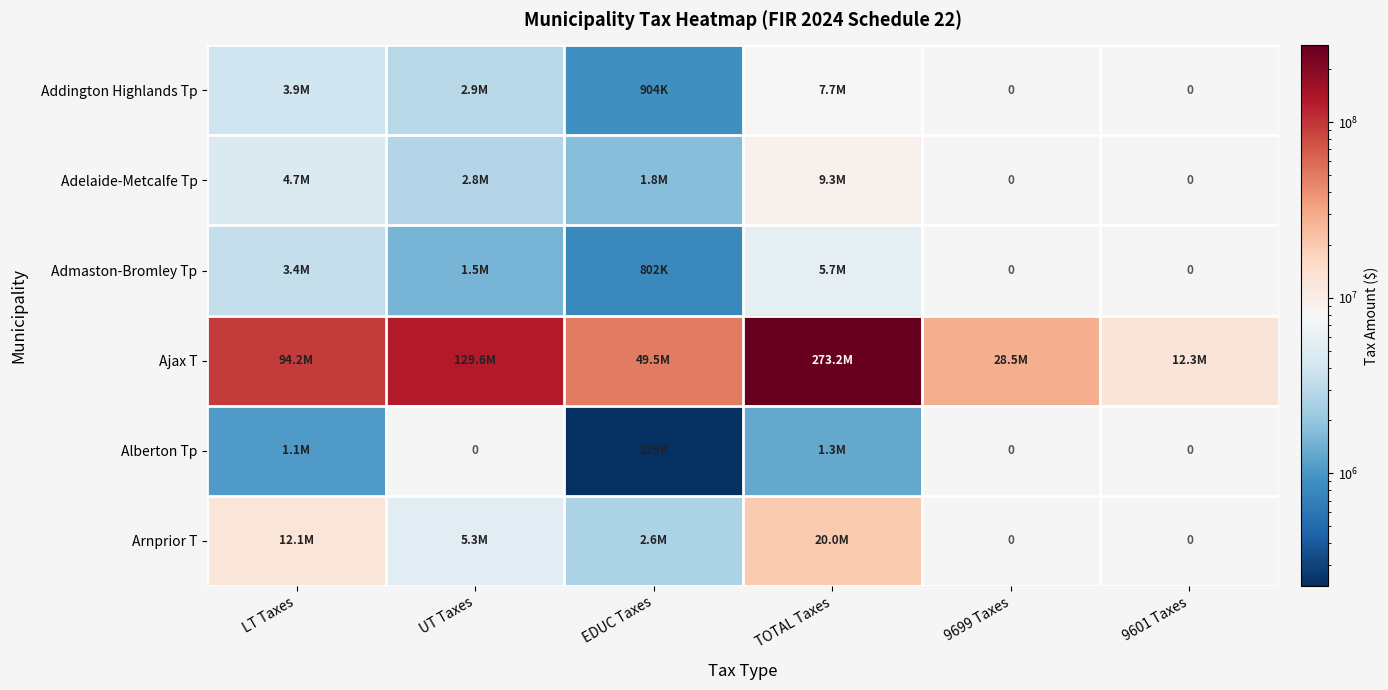

How many data points does each series have?

6